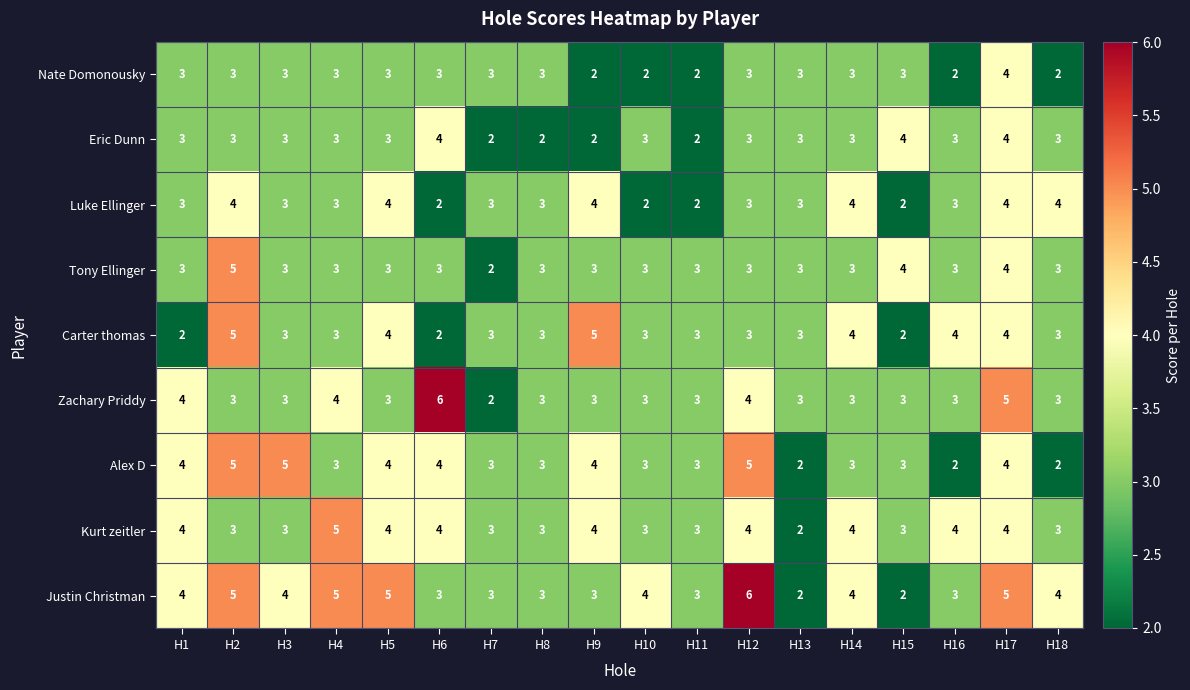

What is the maximum value shown in the chart?

6